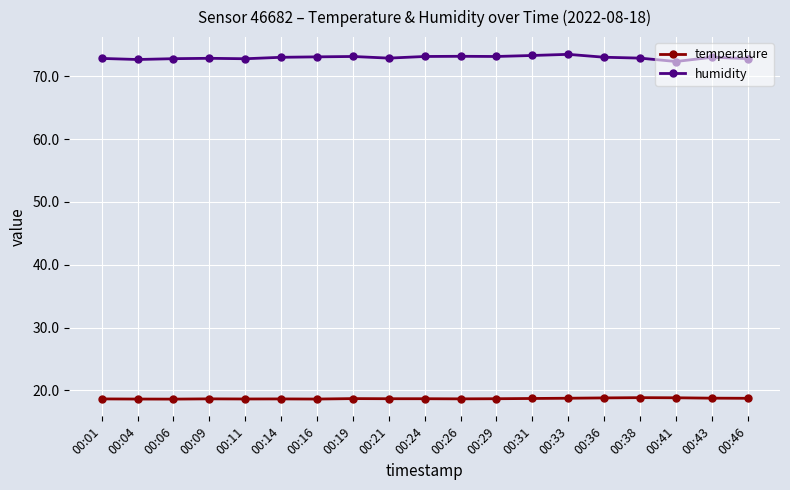

What are all the series names shown in the legend?

temperature, humidity